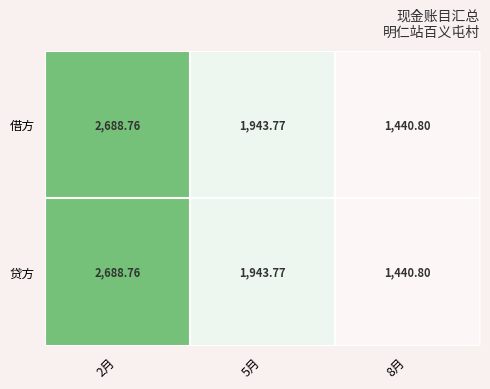

Is the value of 借方 at 2月 greater than the value of 贷方 at 8月?

Yes